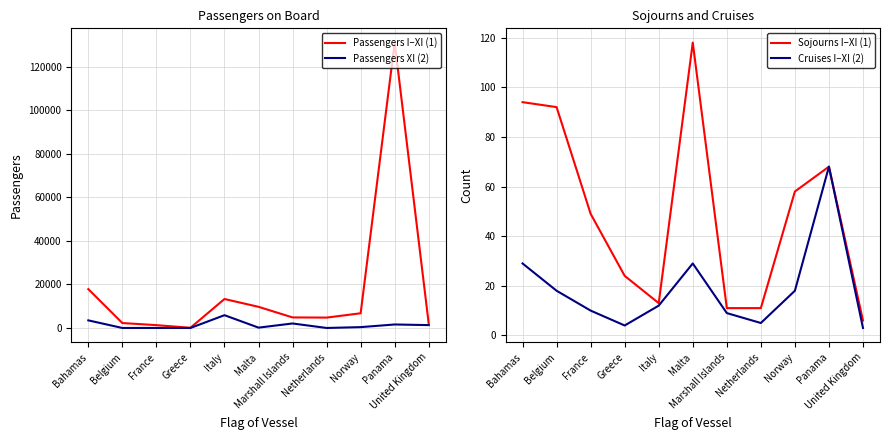

What is the maximum value shown in the chart?

131073